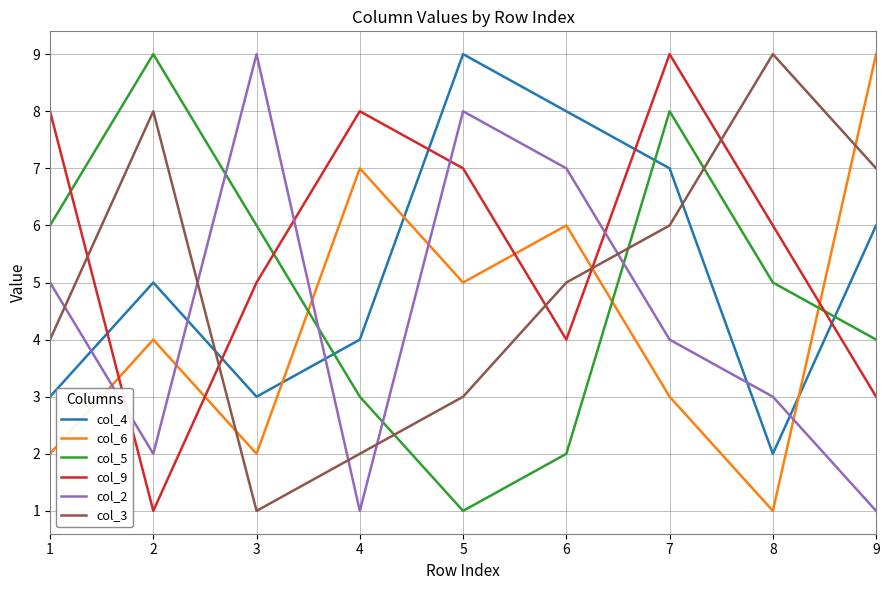

How many intersections are there between col_9 and col_2?

4